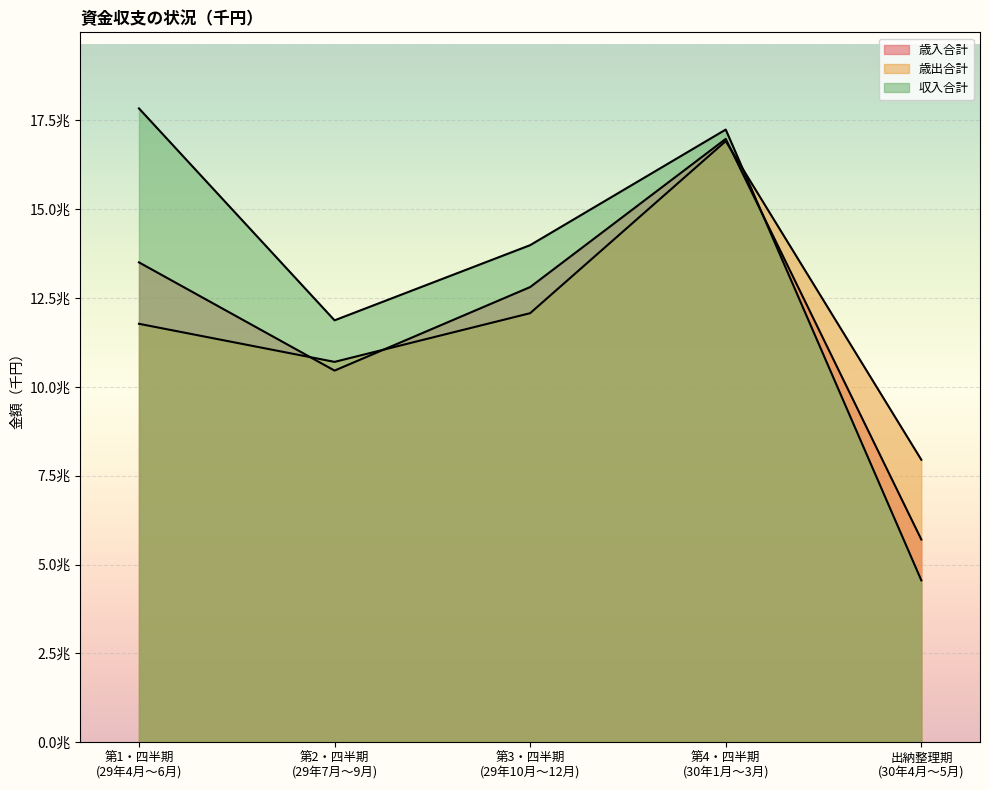

Which series has the largest total across all categories?

収入合計